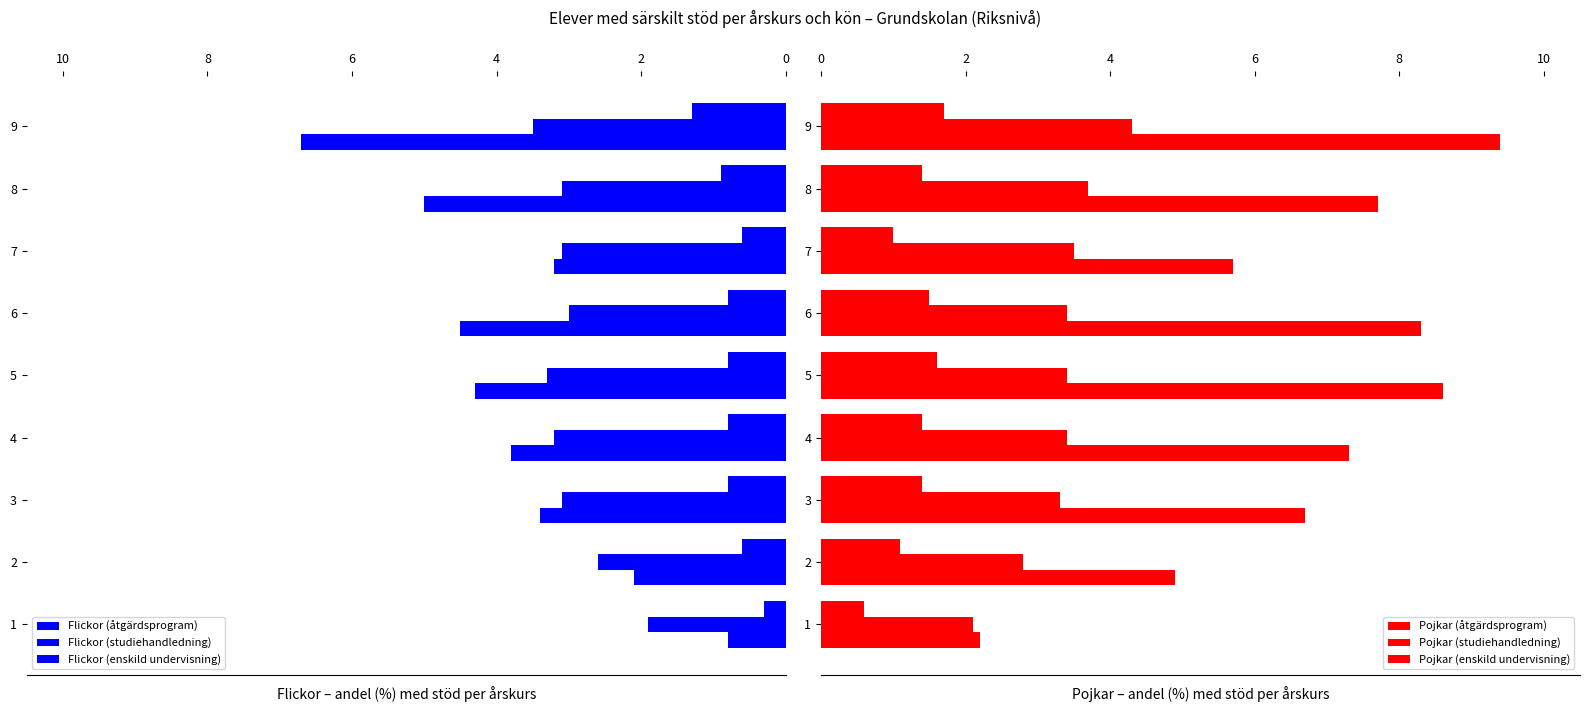

True or false: Pojkar (studiehandledning) has a value of 4.6 at 2.

False